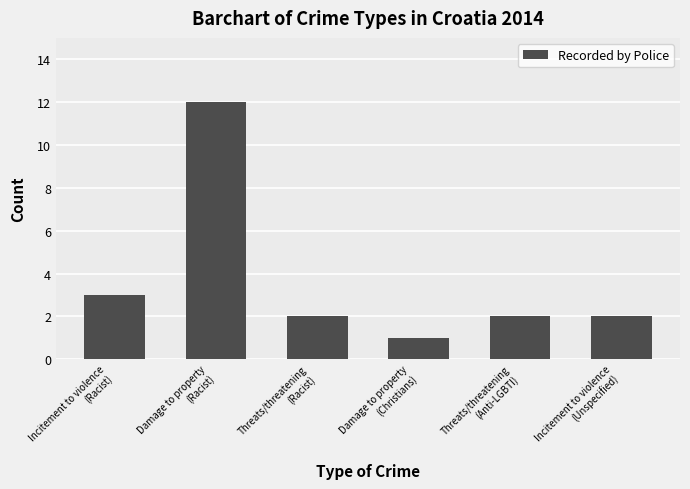

What is the label of the 2nd bar from the right?

Threats/threatening
(Anti-LGBTI)